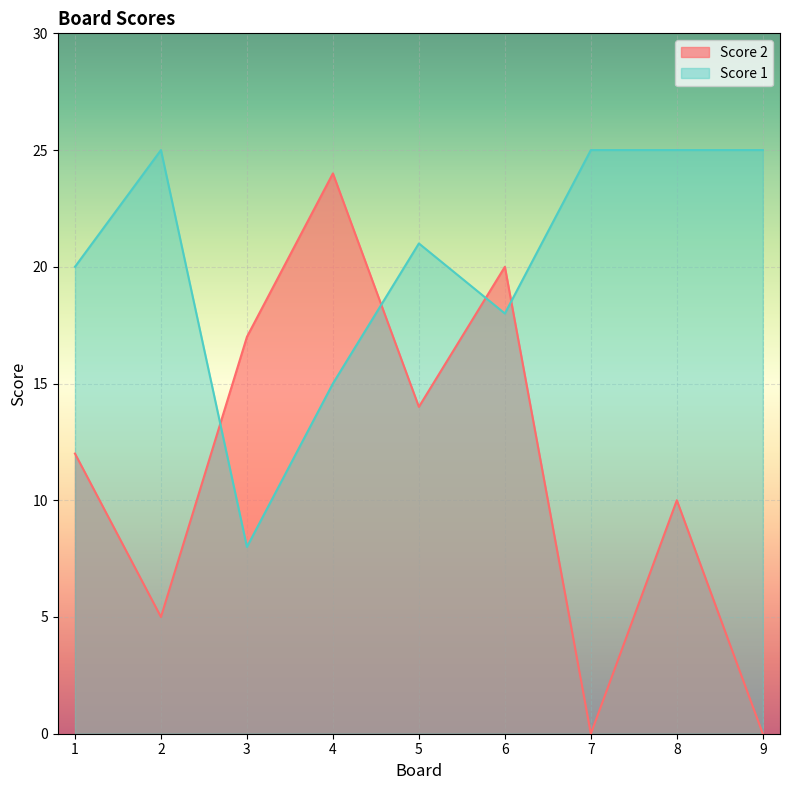

The value of Score 1 at 2 is 25. True or false?

True